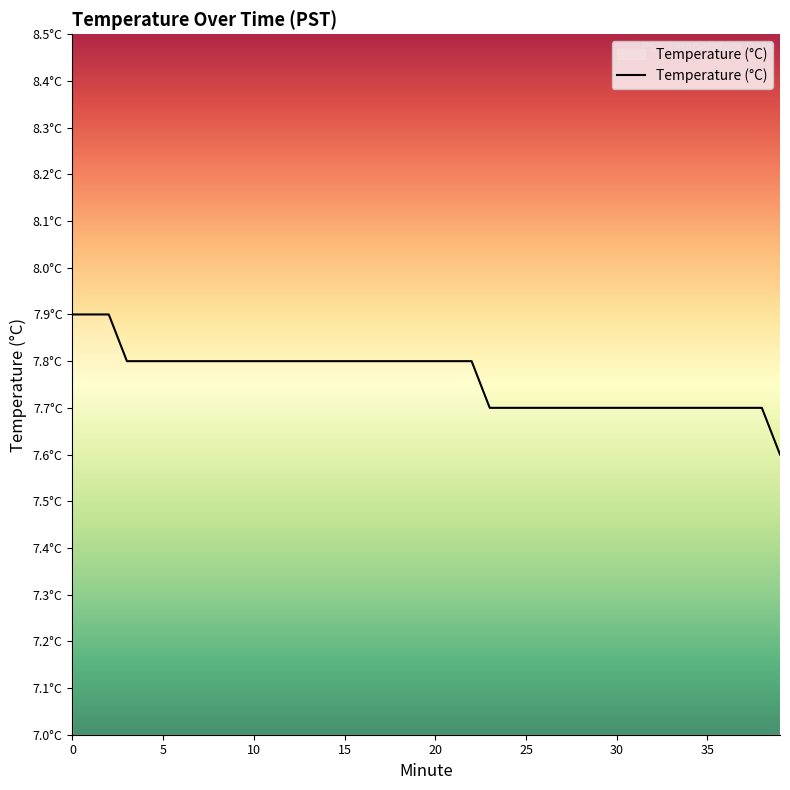

Does the chart display data point markers on the line(s)?

No